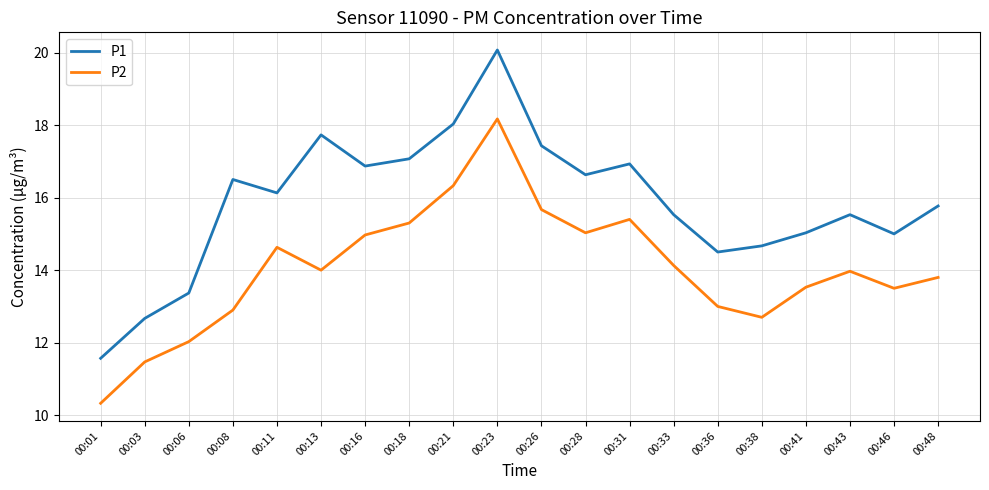

Which series has the largest total across all categories?

P1